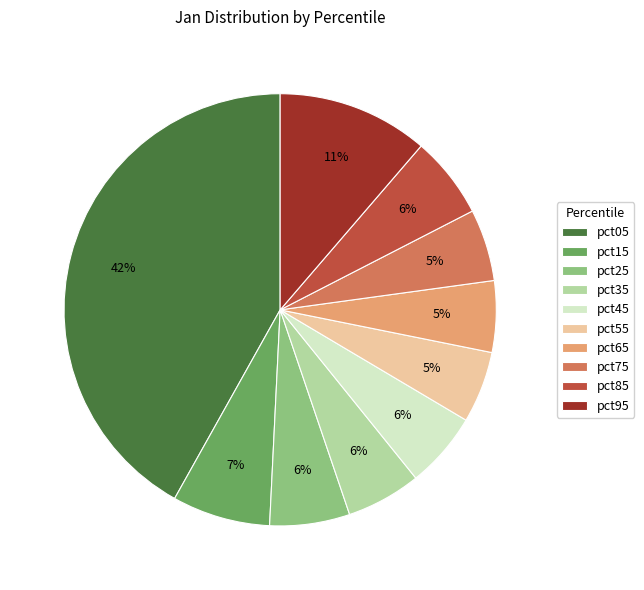

Does pct55 represent more than half of the total?

No